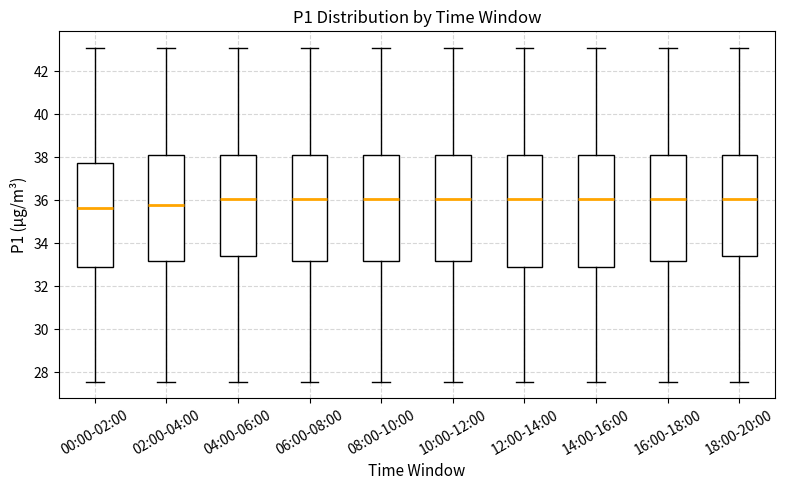

Reading left to right, transcribe this box plot: for each box, give where its median line is, the range the box spans, and where its two whiskers end, as read against the y-axis. The values are not printed on the chart, so give them approximately, as read against the axis.

00:00-02:00: median 35.6, box 32.8 to 37.8, whiskers 27.6 to 43.0
02:00-04:00: median 35.8, box 33.2 to 38.2, whiskers 27.6 to 43.0
04:00-06:00: median 36.0, box 33.4 to 38.2, whiskers 27.6 to 43.0
06:00-08:00: median 36.0, box 33.2 to 38.2, whiskers 27.6 to 43.0
08:00-10:00: median 36.0, box 33.2 to 38.2, whiskers 27.6 to 43.0
10:00-12:00: median 36.0, box 33.2 to 38.2, whiskers 27.6 to 43.0
12:00-14:00: median 36.0, box 32.8 to 38.2, whiskers 27.6 to 43.0
14:00-16:00: median 36.0, box 32.8 to 38.2, whiskers 27.6 to 43.0
16:00-18:00: median 36.0, box 33.2 to 38.2, whiskers 27.6 to 43.0
18:00-20:00: median 36.0, box 33.4 to 38.2, whiskers 27.6 to 43.0